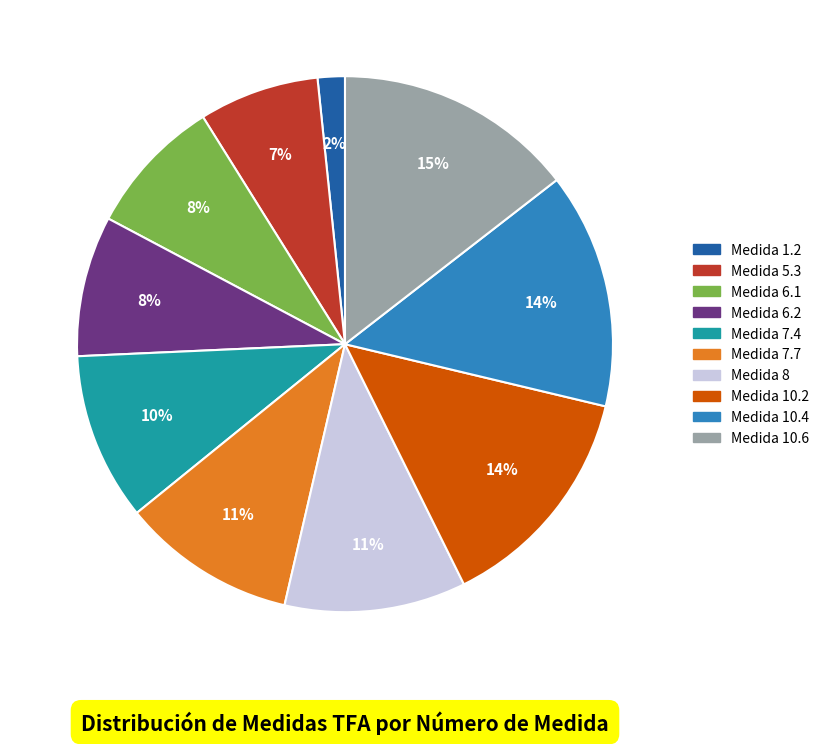

Is the sum of Medida 10.2 and Medida 7.4 greater than half?

No